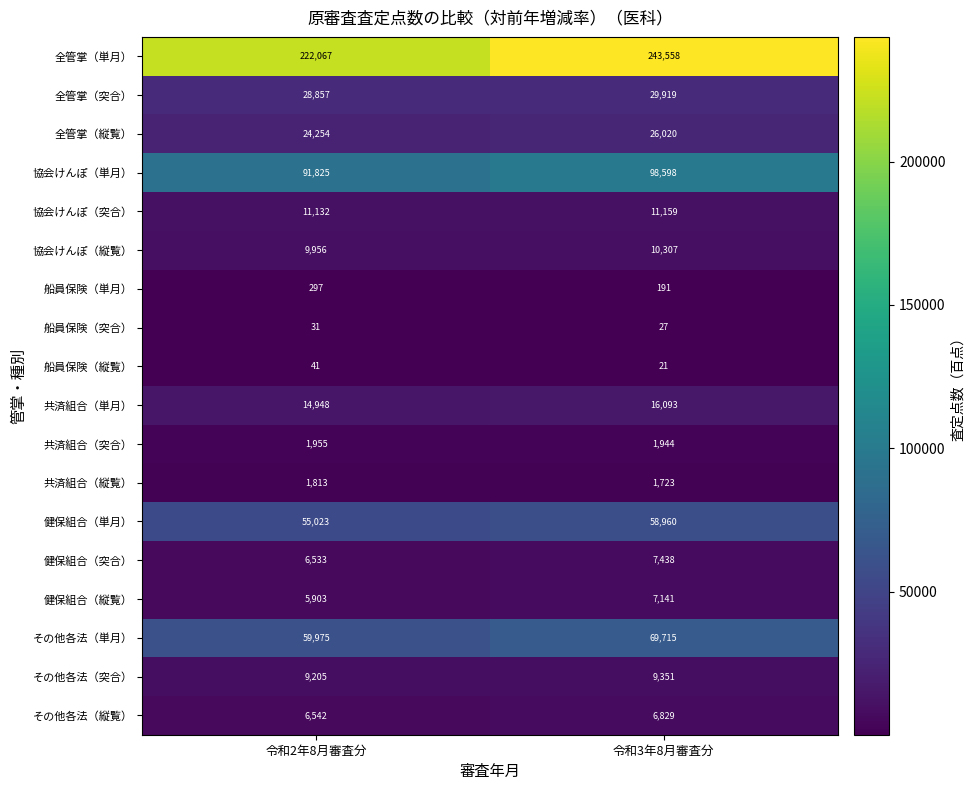

At which label does 全管掌（突合） reach its minimum?

令和2年8月審査分